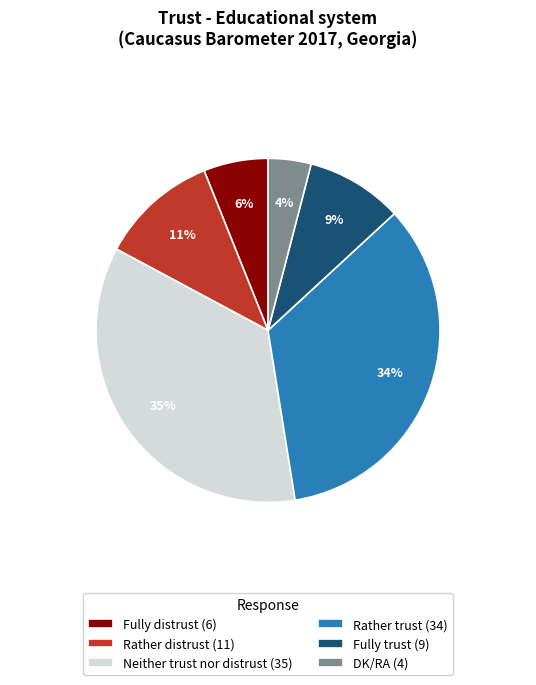

To the nearest percent, what portion does Rather distrust represent?

11%